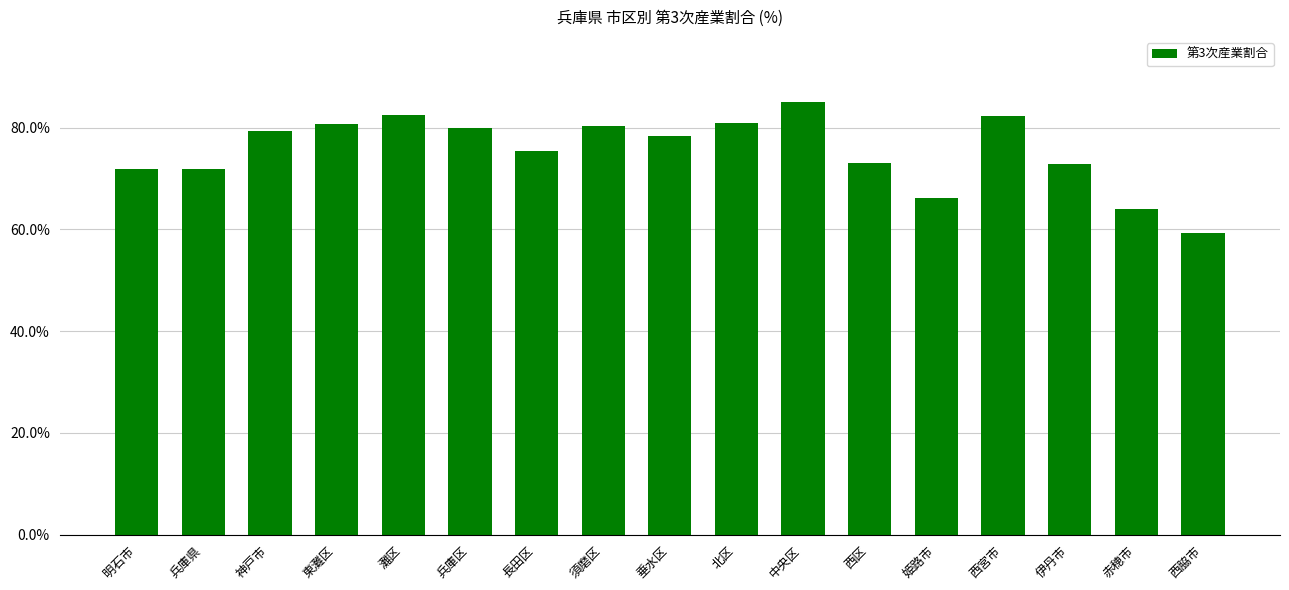

How many bars are there in total?

17